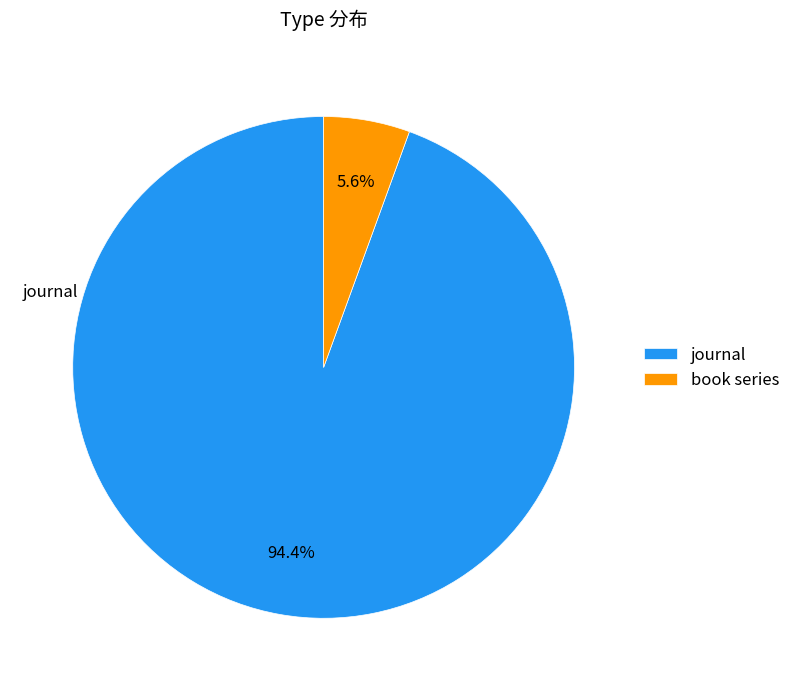

Is it true that journal is 87% of the pie?

False